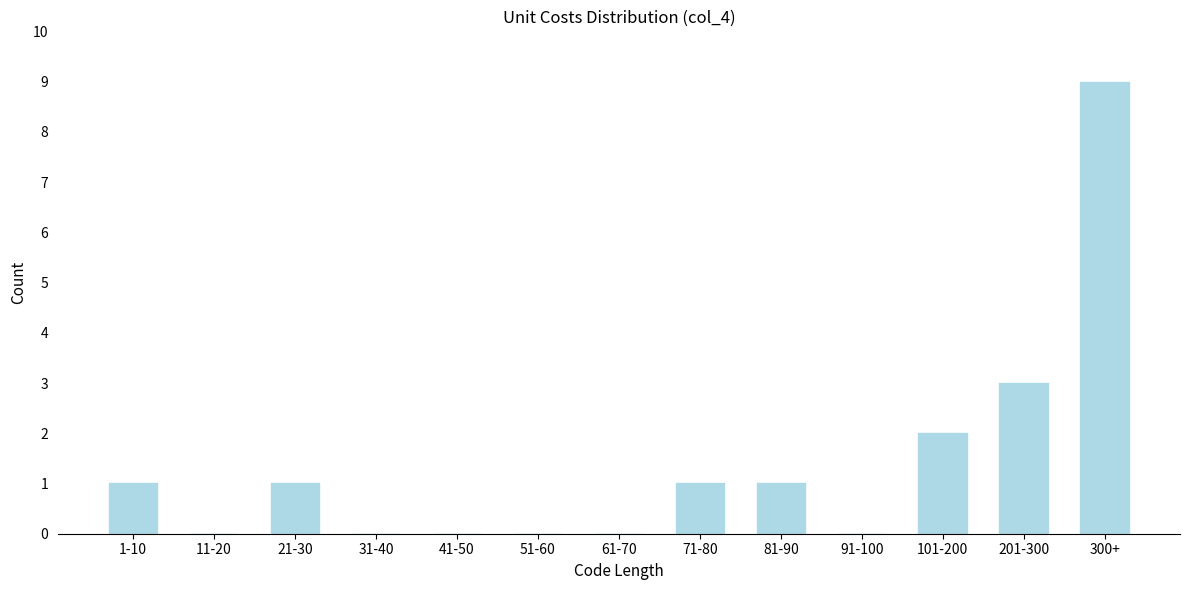

Reading left to right, extract all data points from this chart.

1-10=1	11-20=0	21-30=1	31-40=0	41-50=0	51-60=0	61-70=0	71-80=1	81-90=1	91-100=0	101-200=2	201-300=3	300+=9